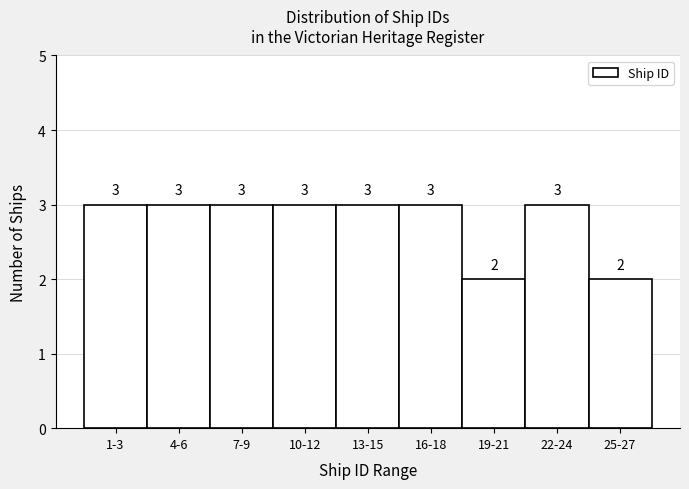

Reading left to right, list all the values displayed in this chart.

3	3	3	3	3	3	2	3	2